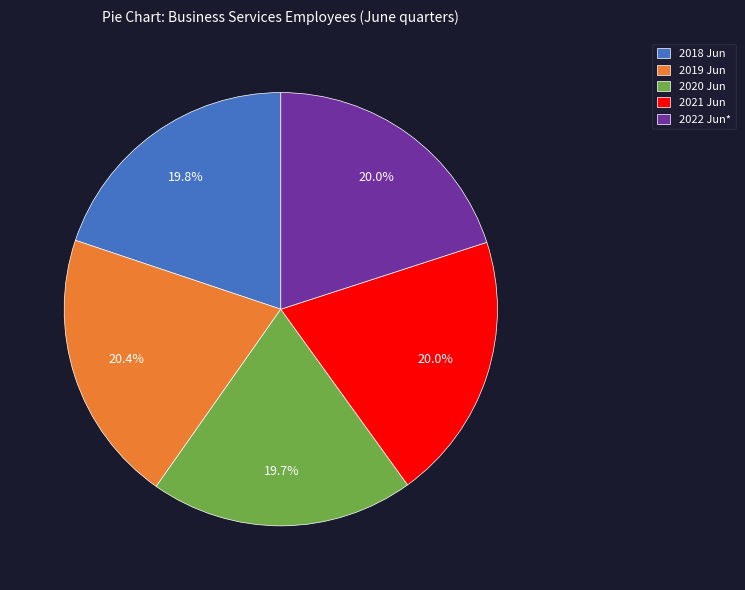

Count the number of slices in the pie.

5